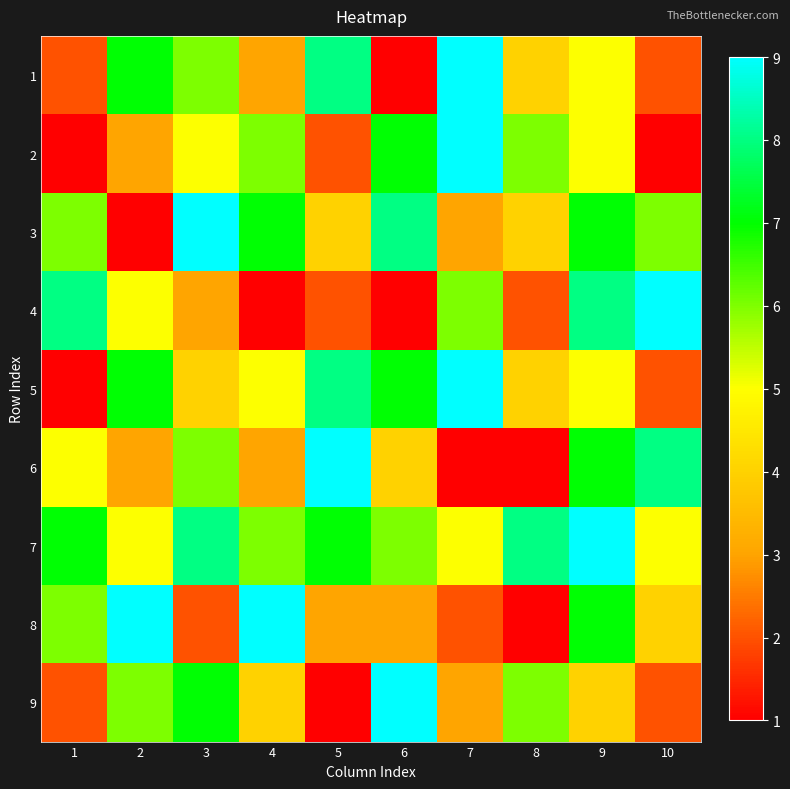

Between 7 and 3, which is larger?

7